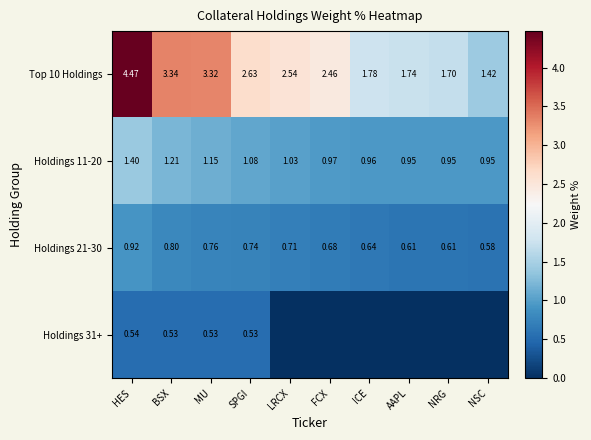

At which label does Holdings 21-30 reach its minimum?

NSC